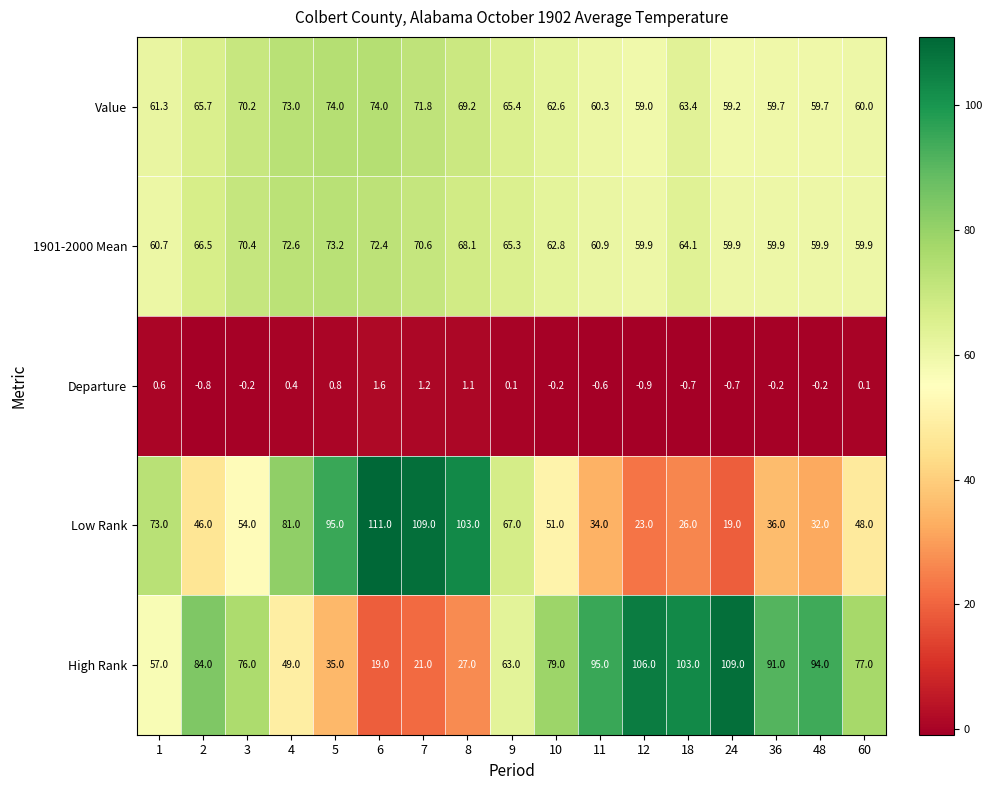

What is the difference between the maximum and minimum values in the Low Rank series?

92.0